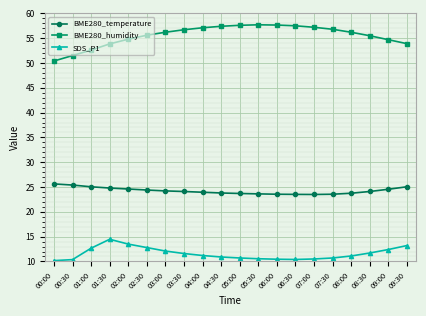

What is the value of the BME280_humidity point at the 19th from the left?

54.7